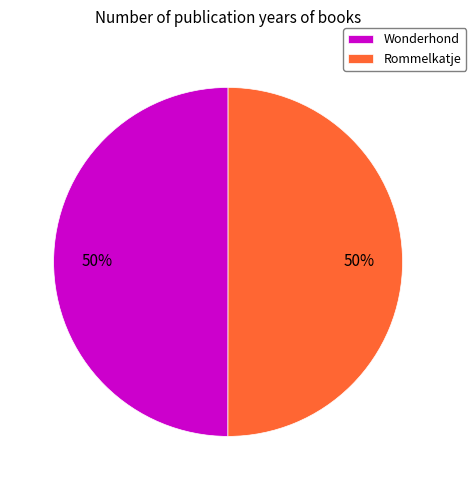

Approximately how many times larger is the value at Wonderhond compared to Rommelkatje?

1.0